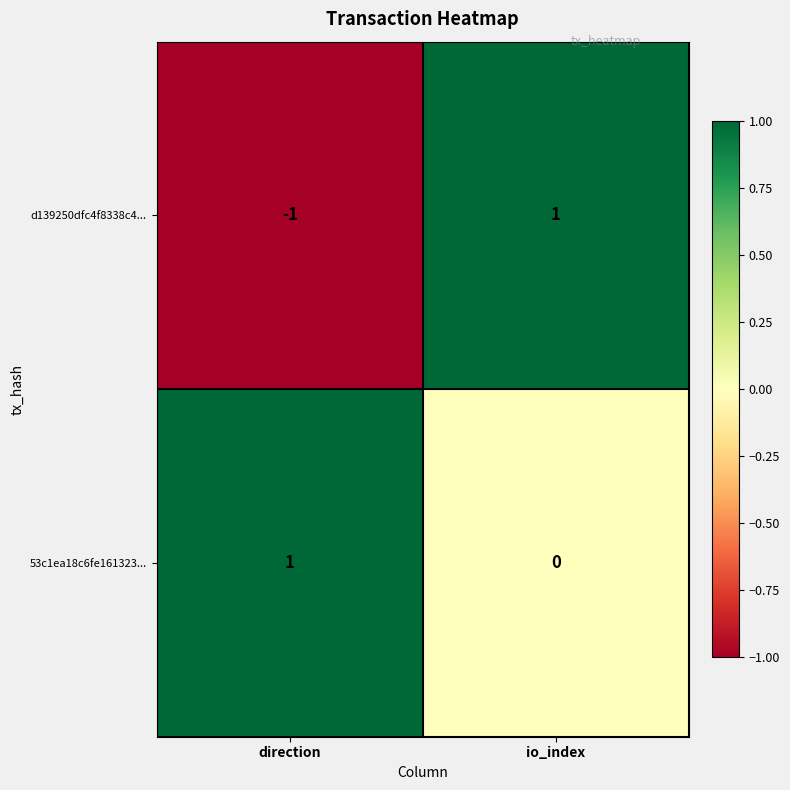

Where is d139250dfc4f8338c4... nearest to the value 0?

direction